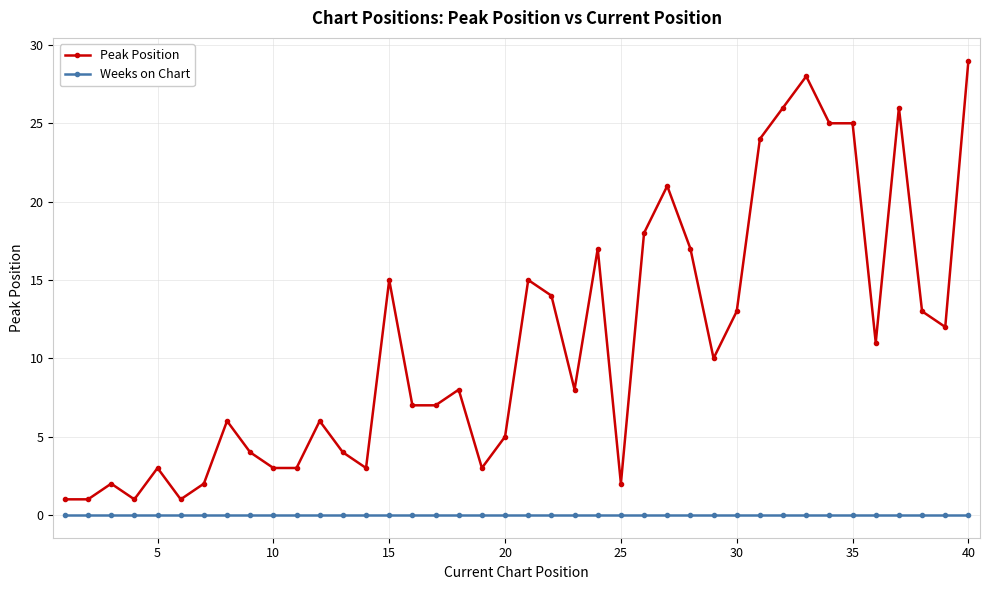

What is the sum of all Peak Position values?

439